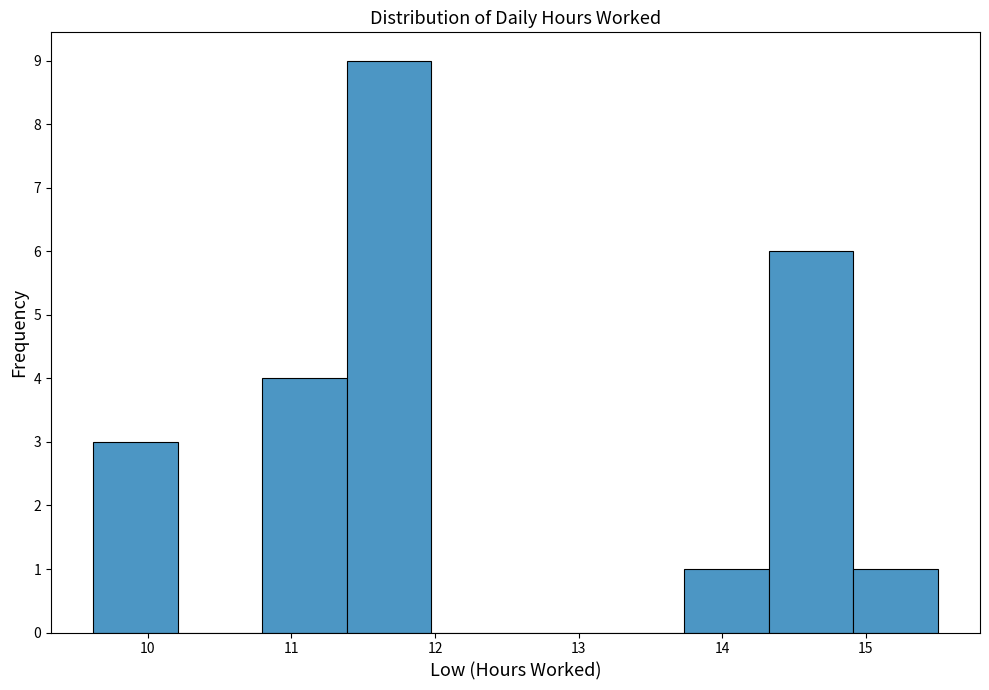

Reading left to right, transcribe this chart: for each bar, give the range it covers on the x-axis and its height. Neither the bar edges nor the heights are printed on the chart, so give them approximately, as read against the axes.

9.6 to 10.2: 3
10.2 to 10.8: 0
10.8 to 11.4: 4
11.4 to 12.0: 9
12.0 to 12.6: 0
12.6 to 13.1: 0
13.1 to 13.7: 0
13.7 to 14.3: 1
14.3 to 14.9: 6
14.9 to 15.5: 1